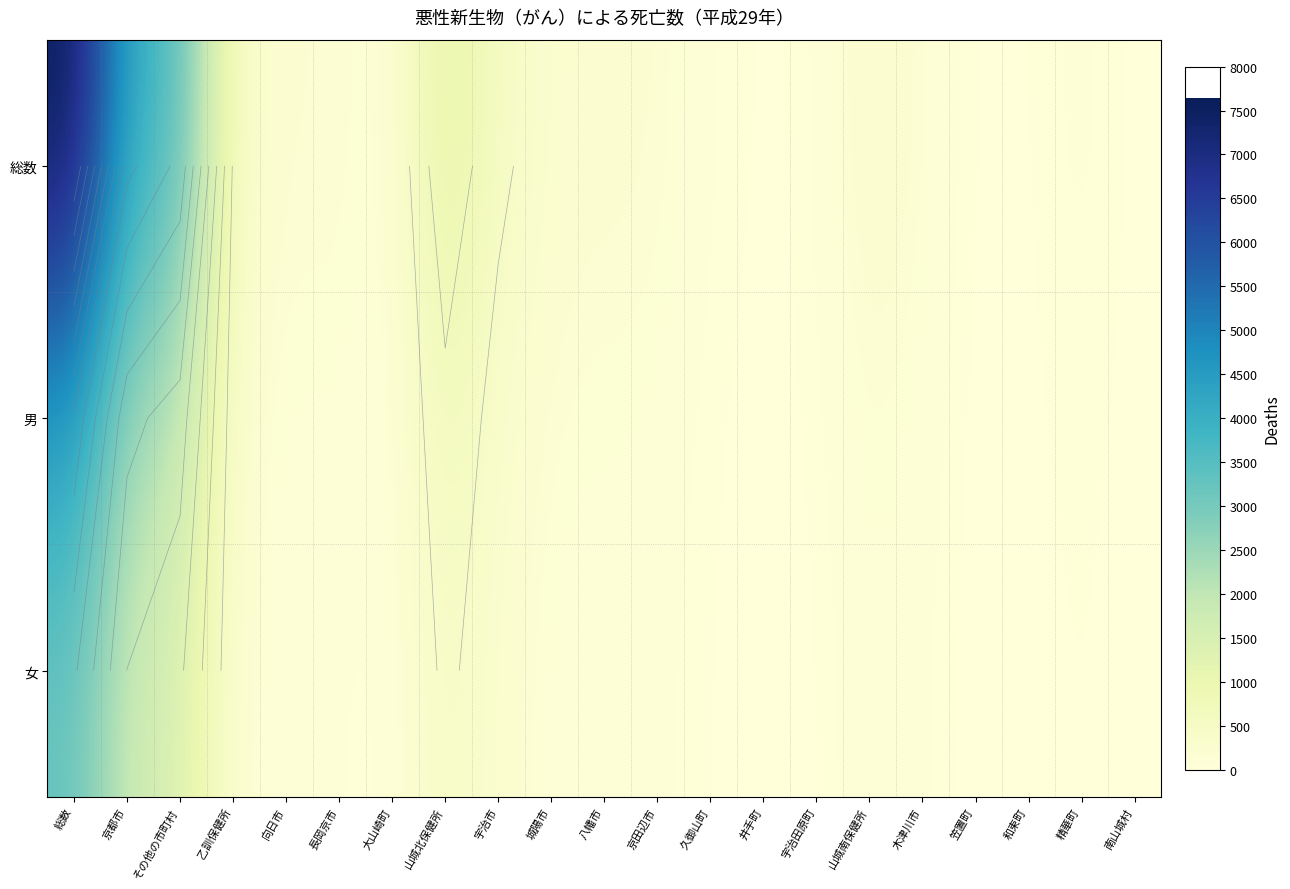

Which has a higher value, その他の市町村 or 山城南保健所?

その他の市町村